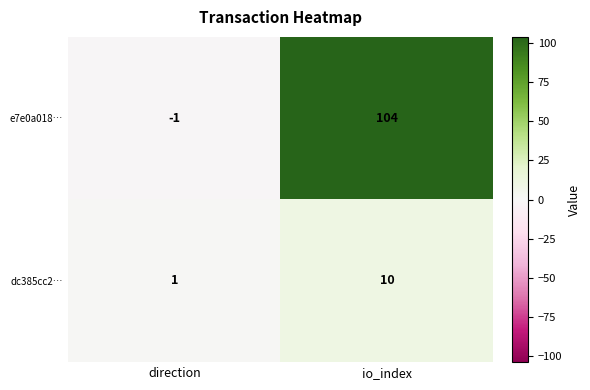

True or false: e7e0a018… has a value of 184 at io_index.

False